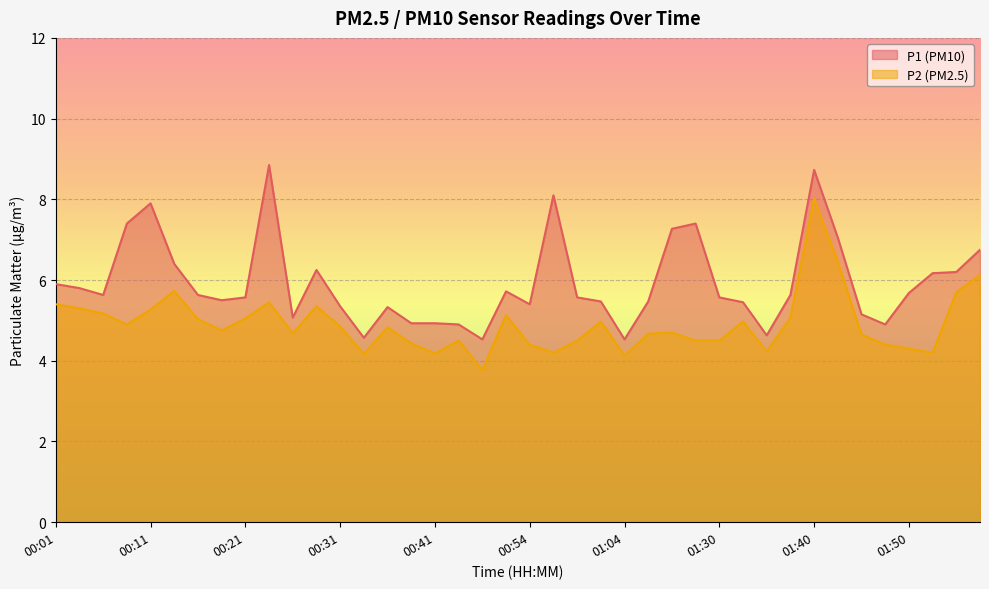

True or false: P2 and P1 cross at least once.

False